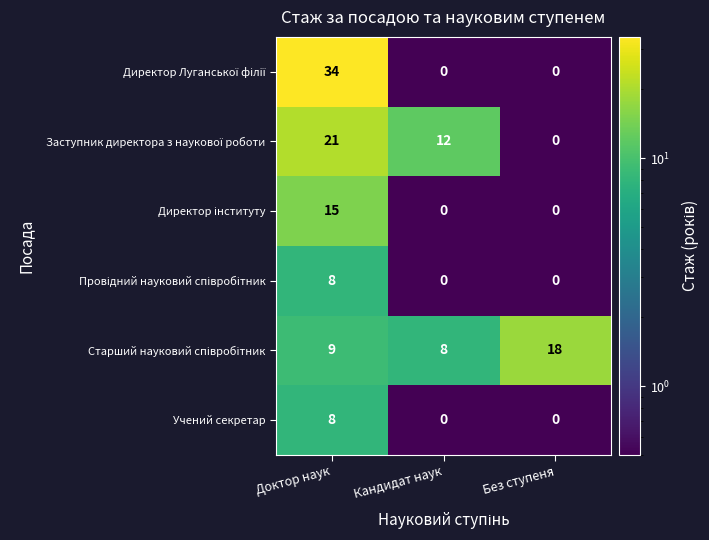

At which category is the sum across all series the highest?

Доктор наук